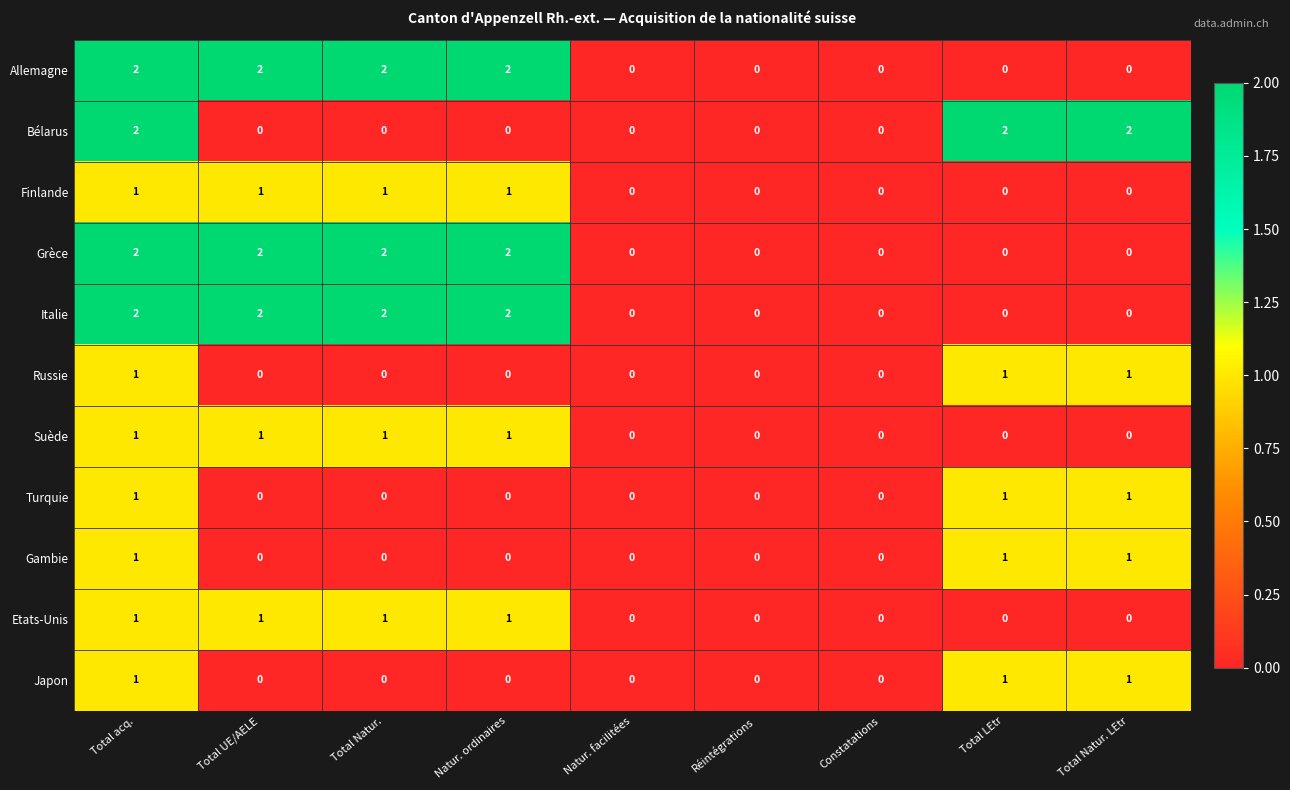

What is the sum of all Grèce values?

8